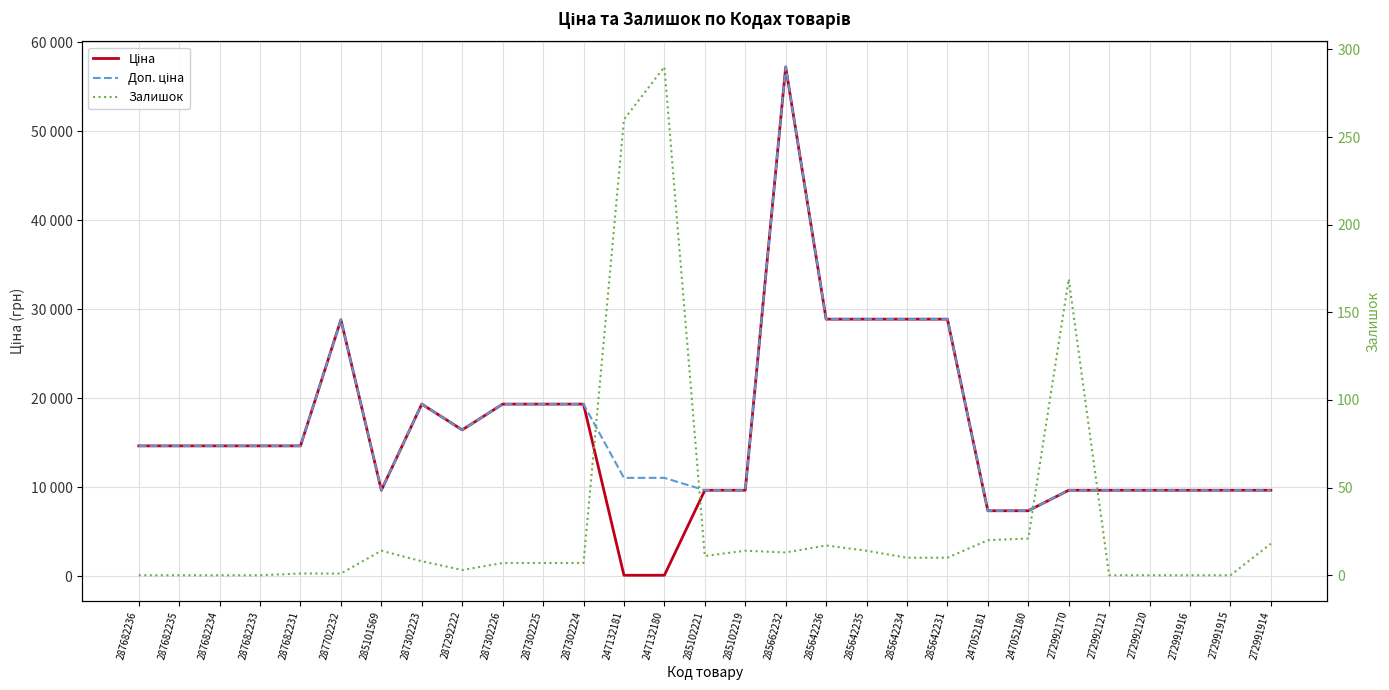

At which category does Ціна reach its first local valley?

285101569